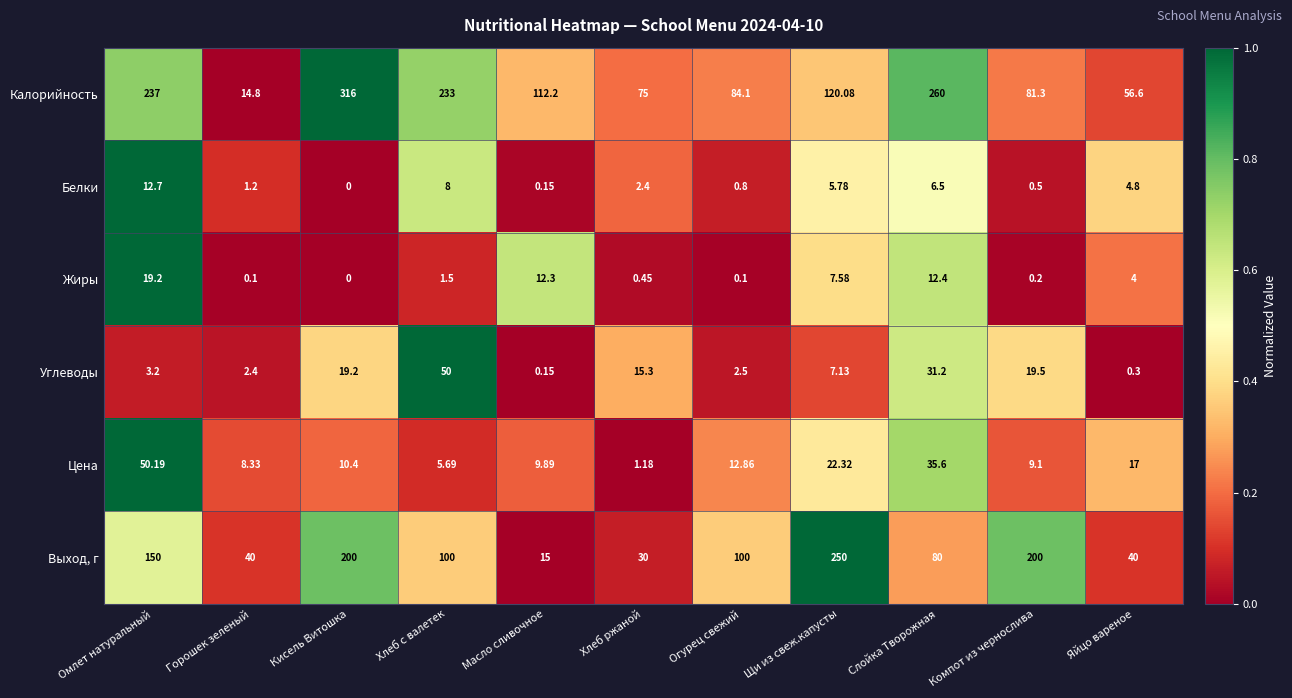

Rank the series by their maximum value, from highest to lowest.

Калорийность, Выход, г, Цена, Углеводы, Жиры, Белки